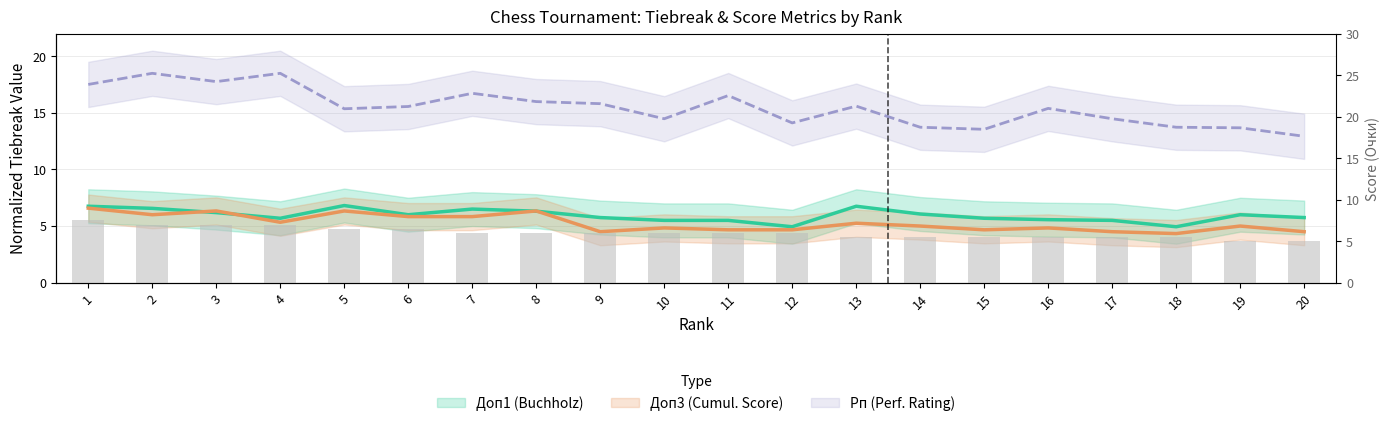

What is the difference between the maximum and minimum values in the Очки series?

2.5